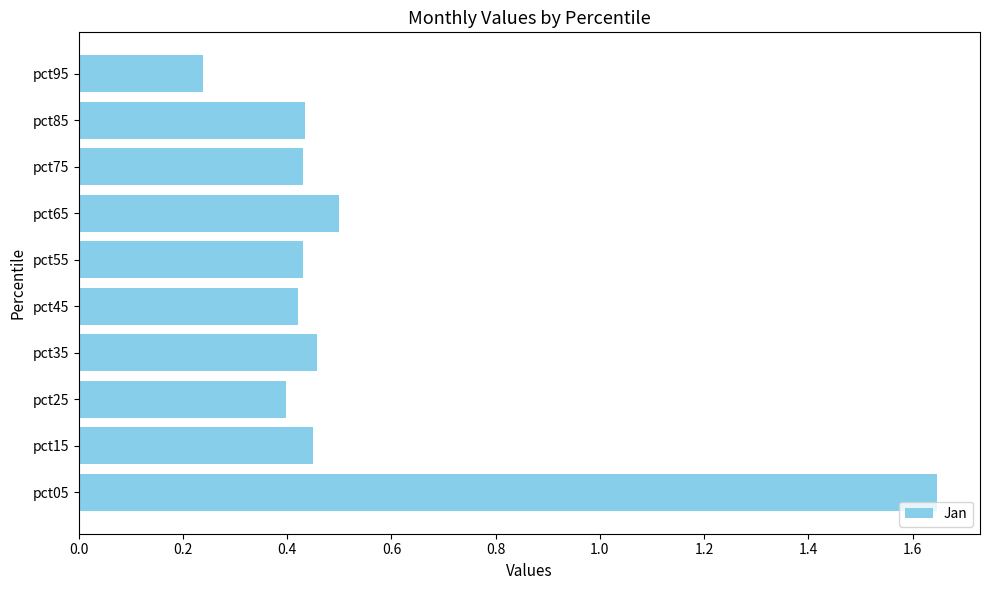

What is the change in value from pct05 to pct65?

-1.1